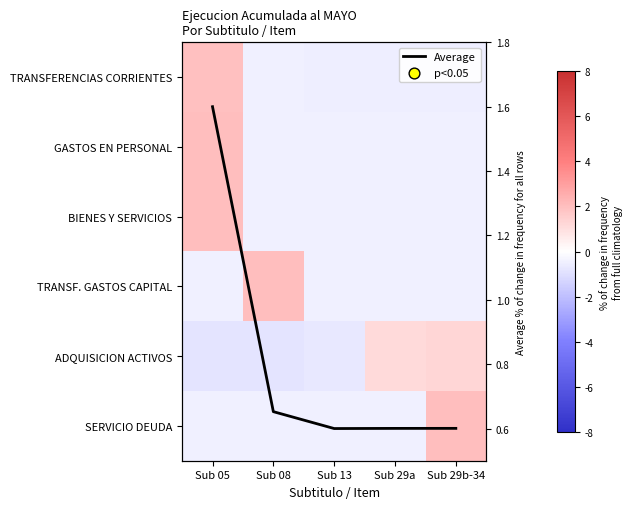

What is the lowest value of the Average series?

0.6